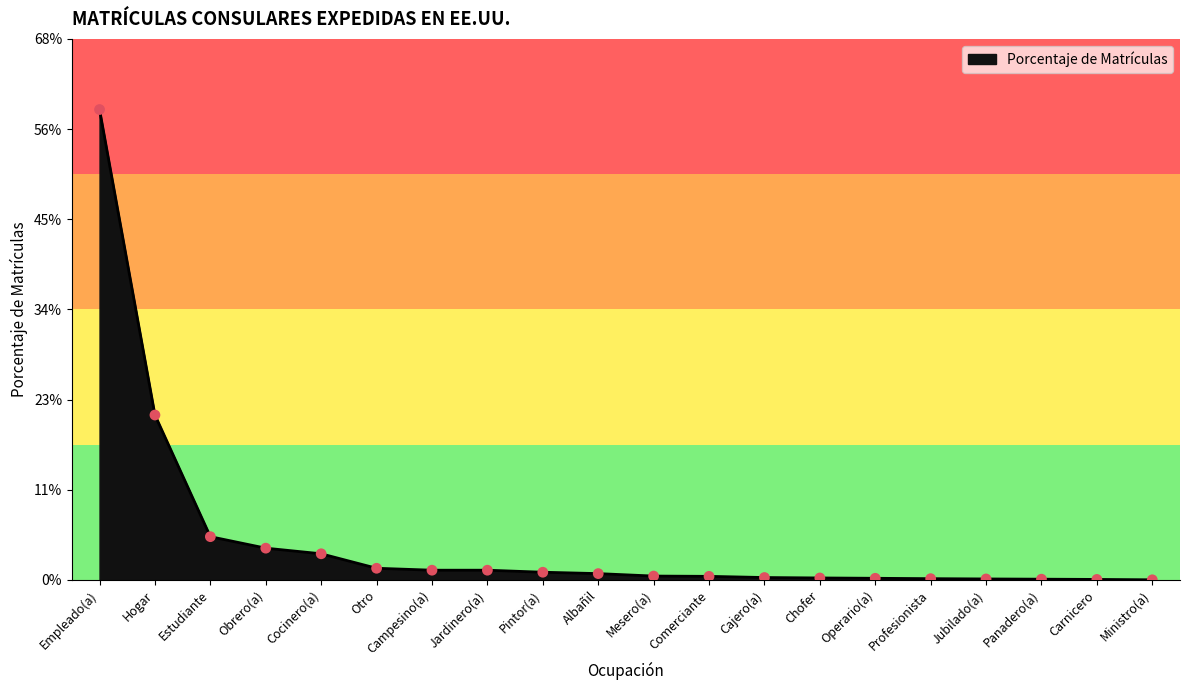

Between Cocinero(a) and Campesino(a), which is larger?

Cocinero(a)